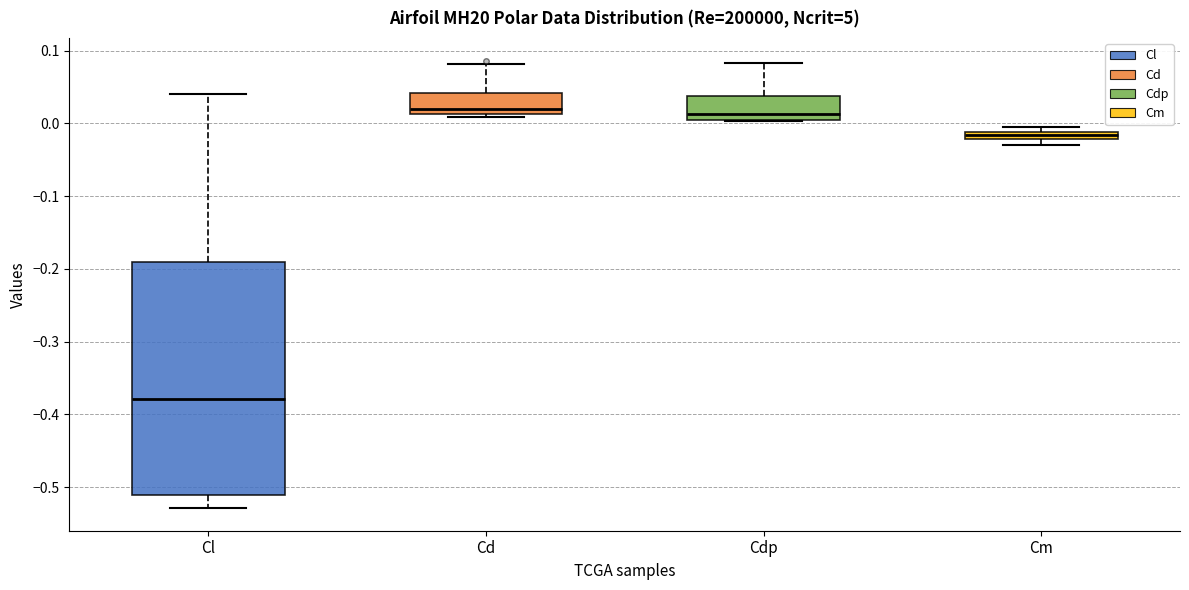

Which box is the tallest, from its lower edge to its upper edge?

Cl